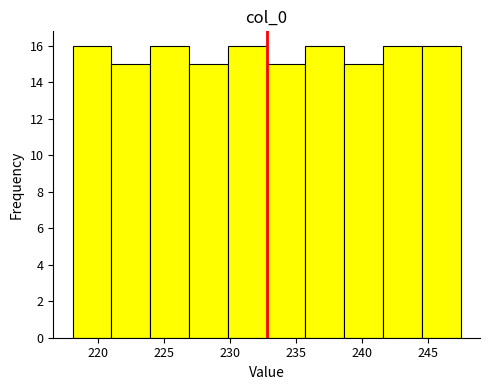

Reading left to right, transcribe this chart: for each bar, give the range it covers on the x-axis and its height. Neither the bar edges nor the heights are printed on the chart, so give them approximately, as read against the axes.

218.0 to 221.0: 16
221.0 to 224.0: 15
224.0 to 227.0: 16
227.0 to 230.0: 15
230.0 to 233.0: 16
233.0 to 235.5: 15
235.5 to 238.5: 16
238.5 to 241.5: 15
241.5 to 244.5: 16
244.5 to 247.5: 16